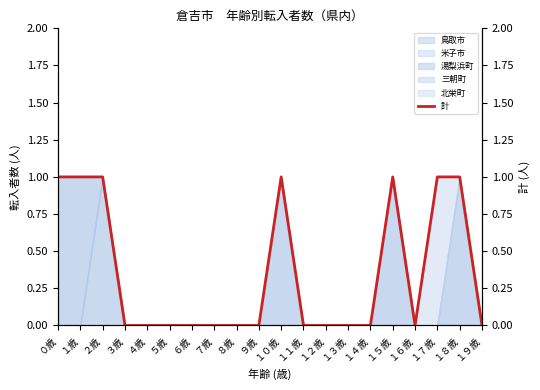

How many lines are shown in the chart?

1